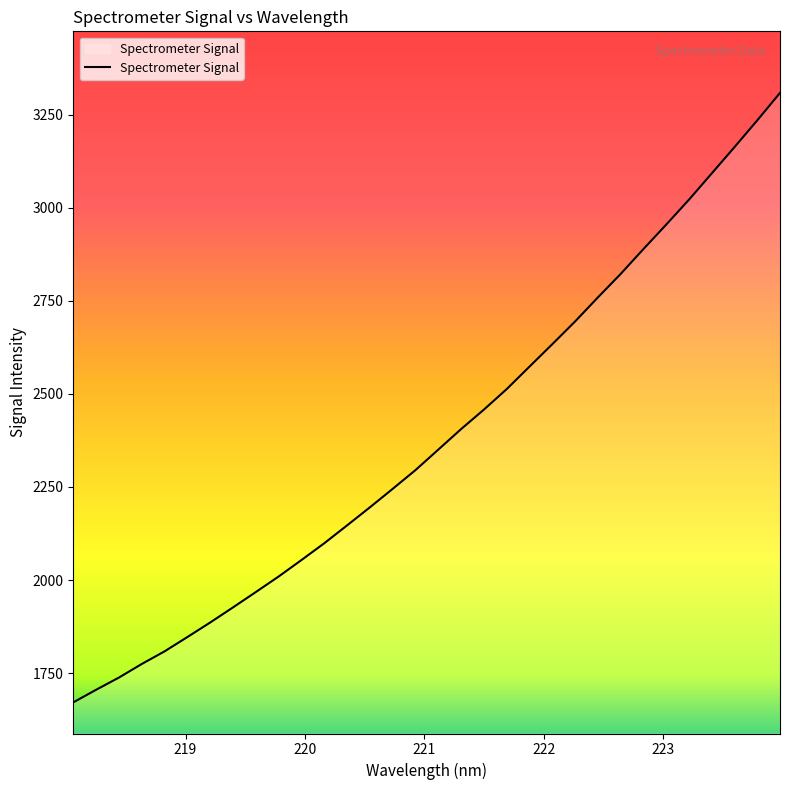

How many values are below 2350?

16